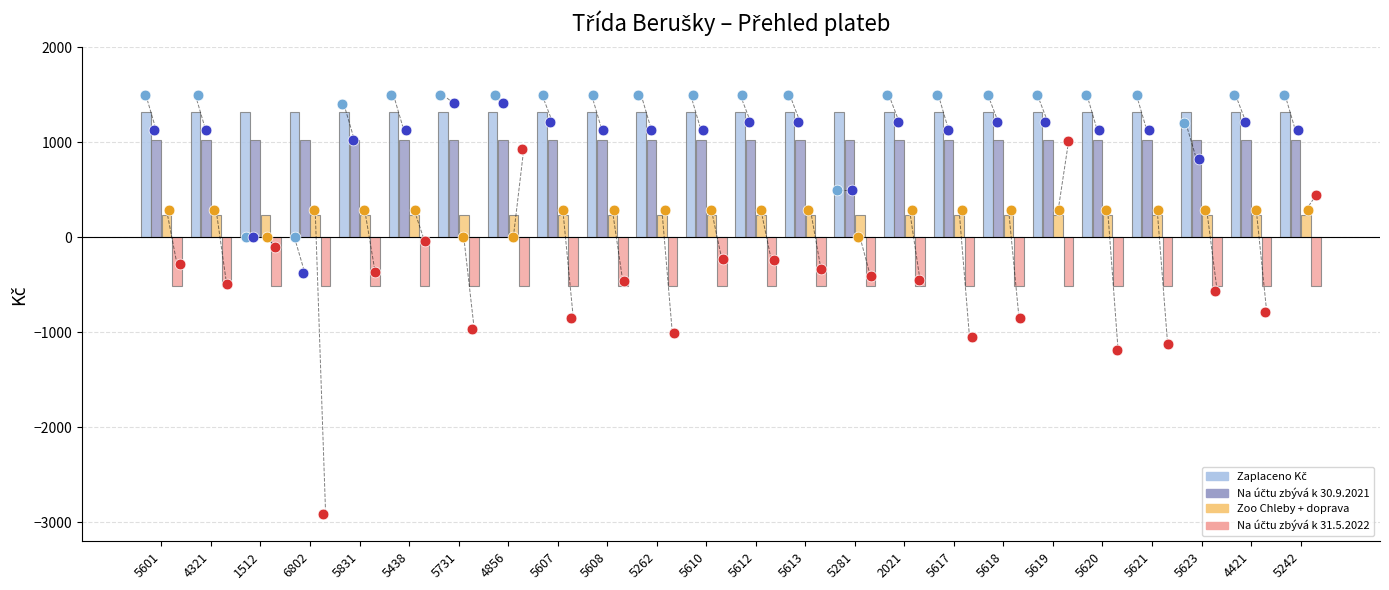

Which series has the largest total across all categories?

Zaplaceno Kč